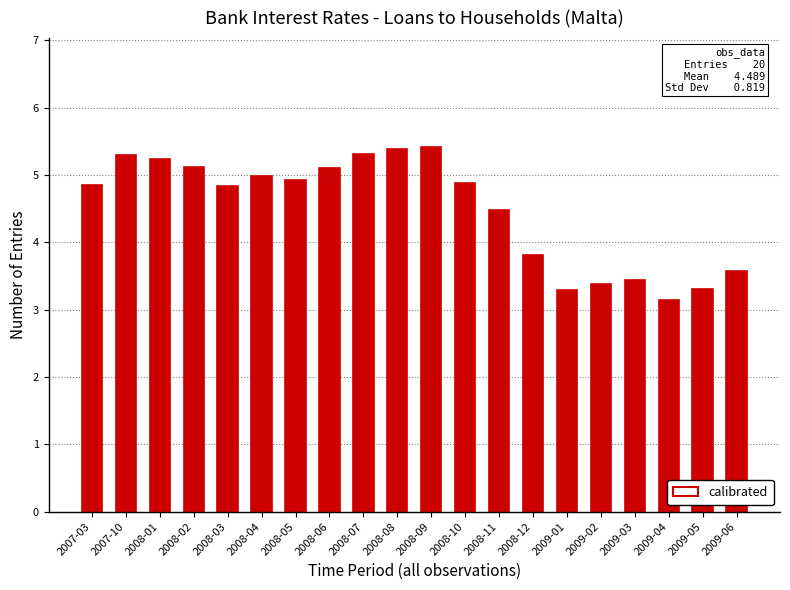

What is the value of the 10th bar from the left?

5.4